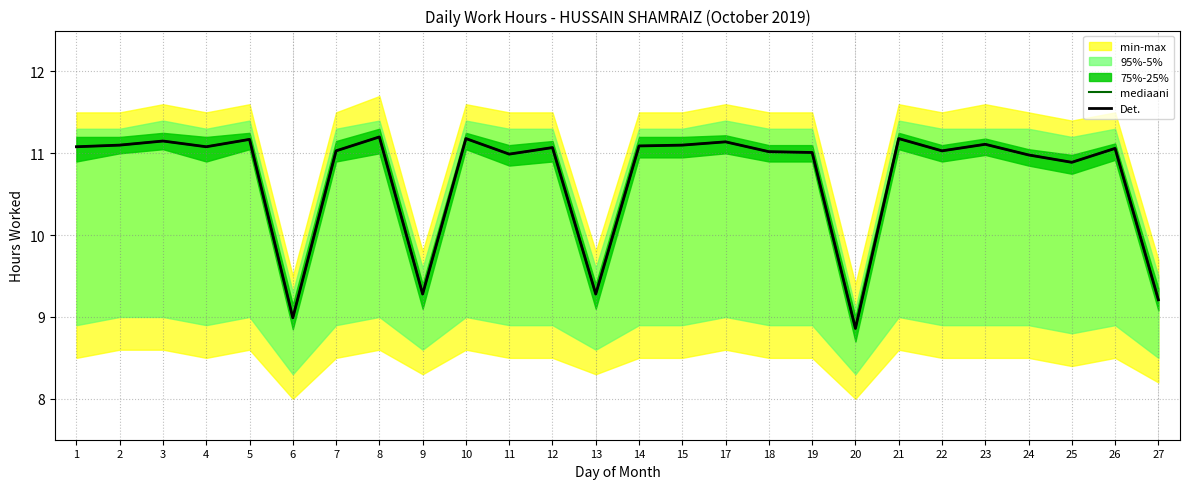

Where is the first local maximum for mediaani?

3